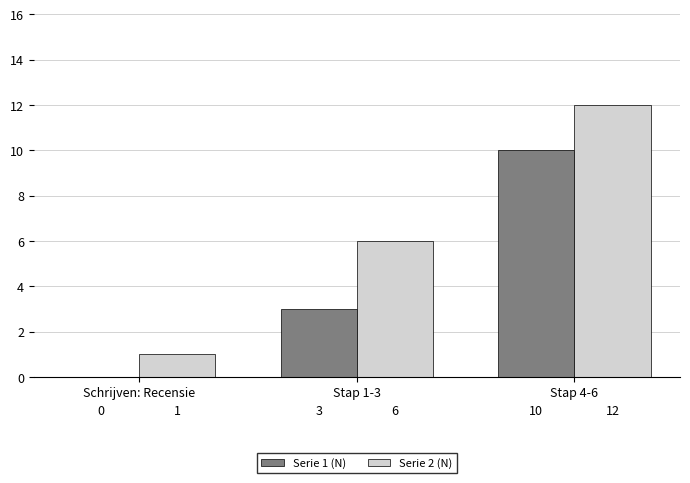

Between Stap 1-3 and Stap 4-6, which series saw the biggest shift?

Serie 1 (N)